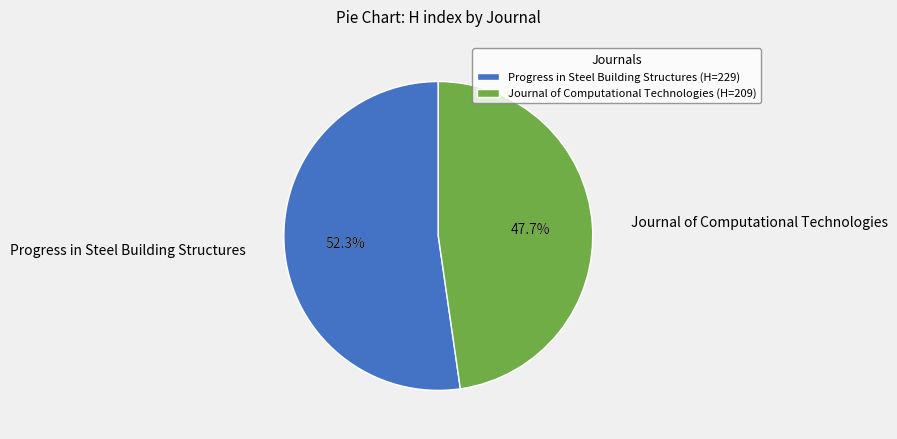

True or false: Progress in Steel Building Structures accounts for 62% of the total.

False